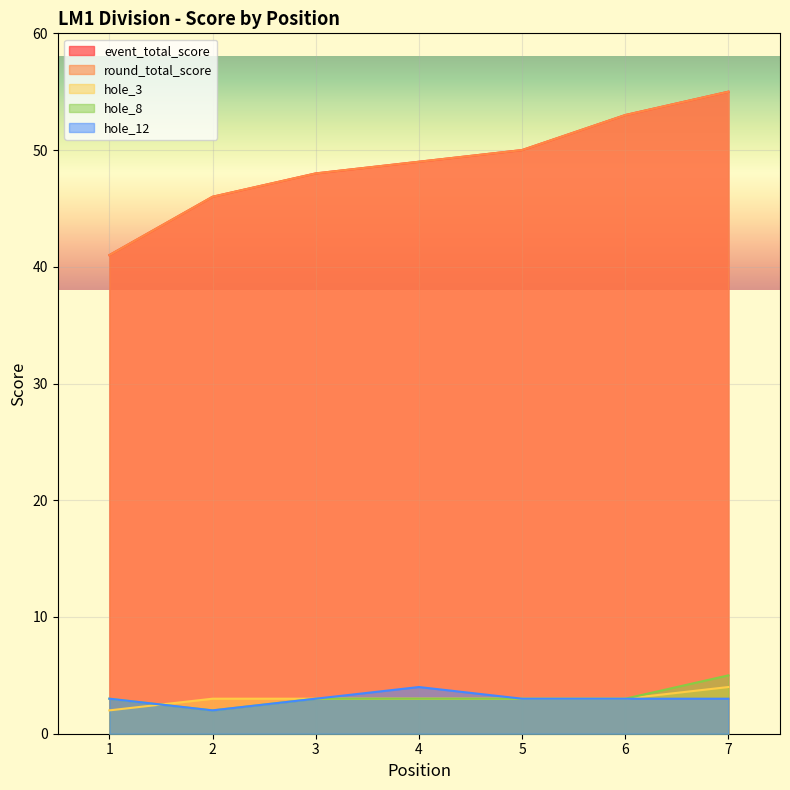

What is the total value across all series at 7?

122